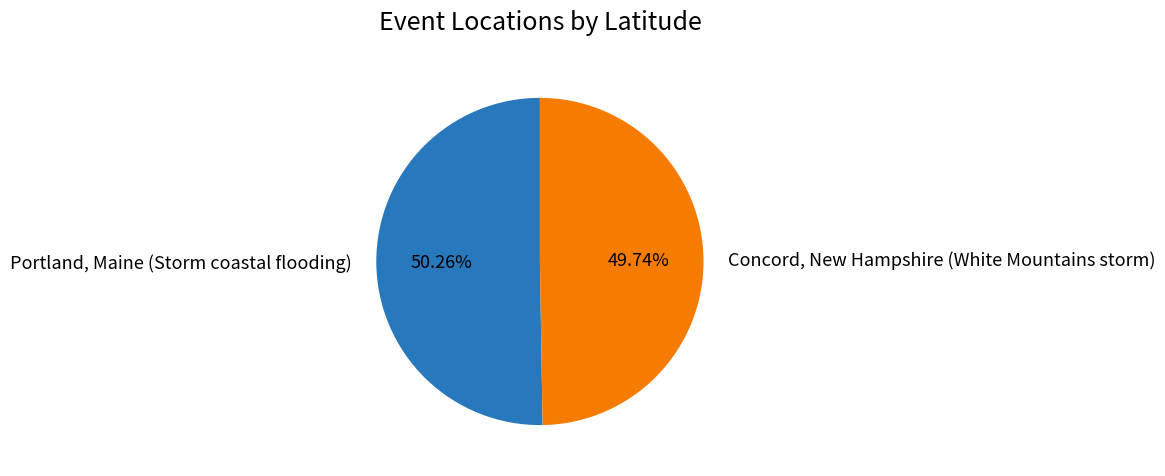

Which has a higher value, Concord, New Hampshire (White Mountains storm) or Portland, Maine (Storm coastal flooding)?

Portland, Maine (Storm coastal flooding)